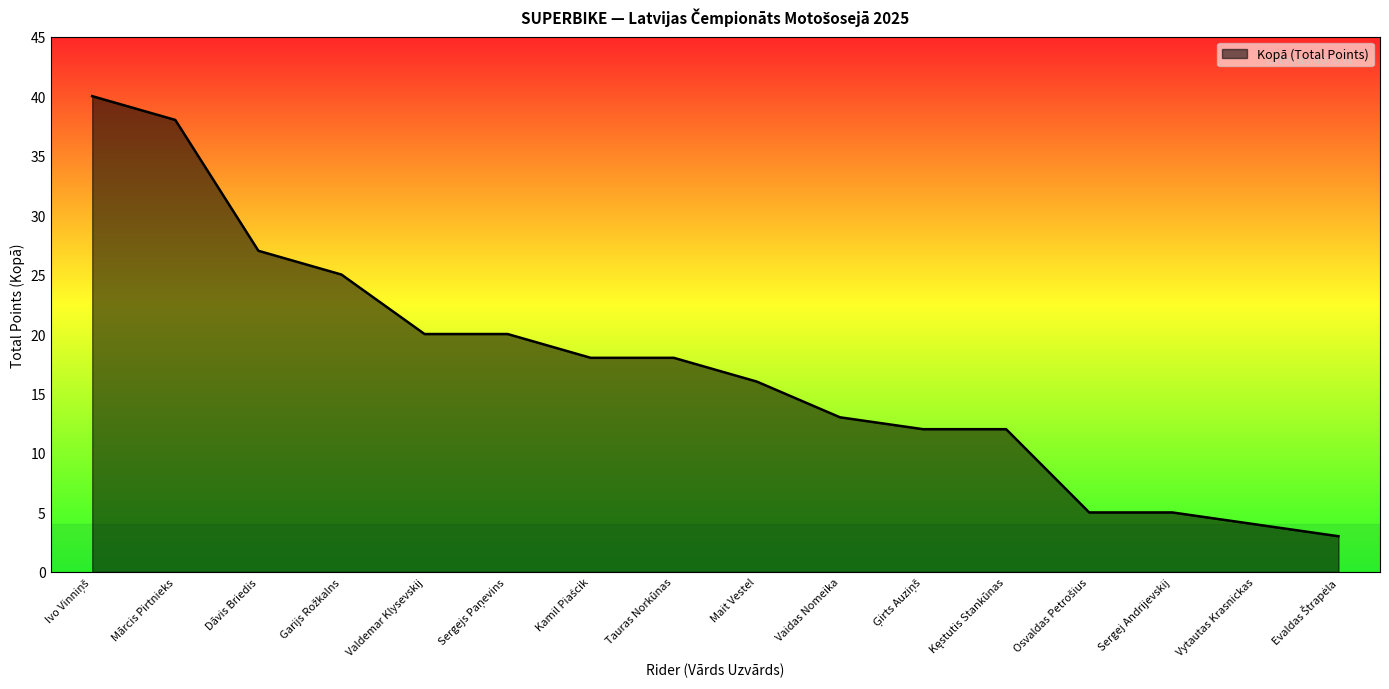

What is the greatest value displayed?

40